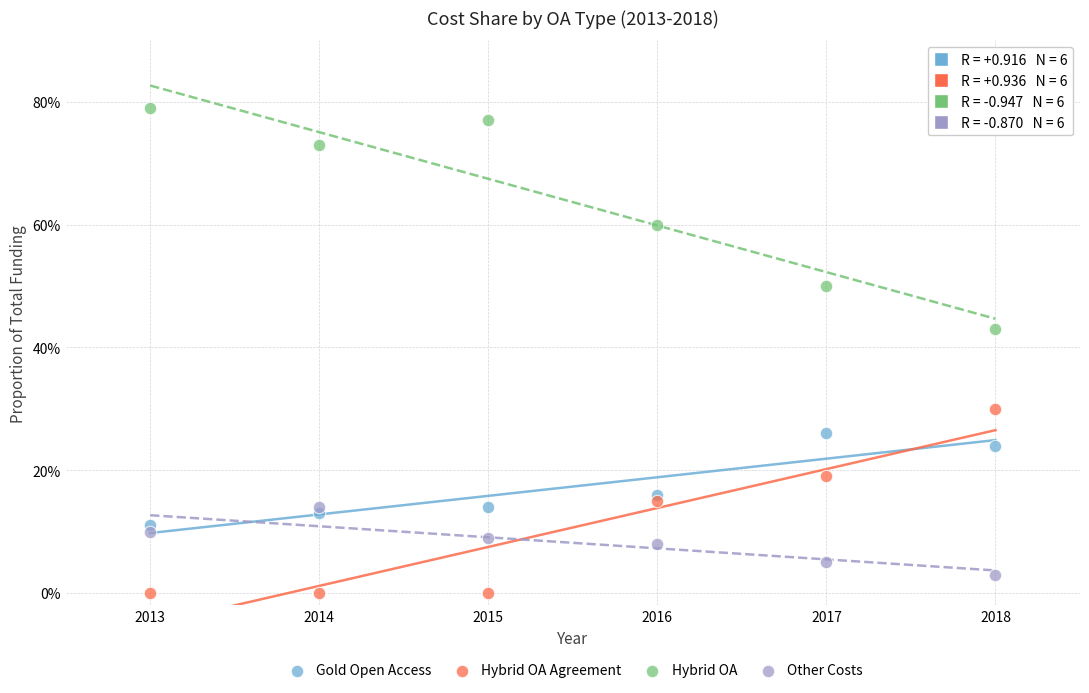

What are all the series names shown in the legend?

Gold Open Access, Hybrid OA Agreement, Hybrid OA, Other Costs